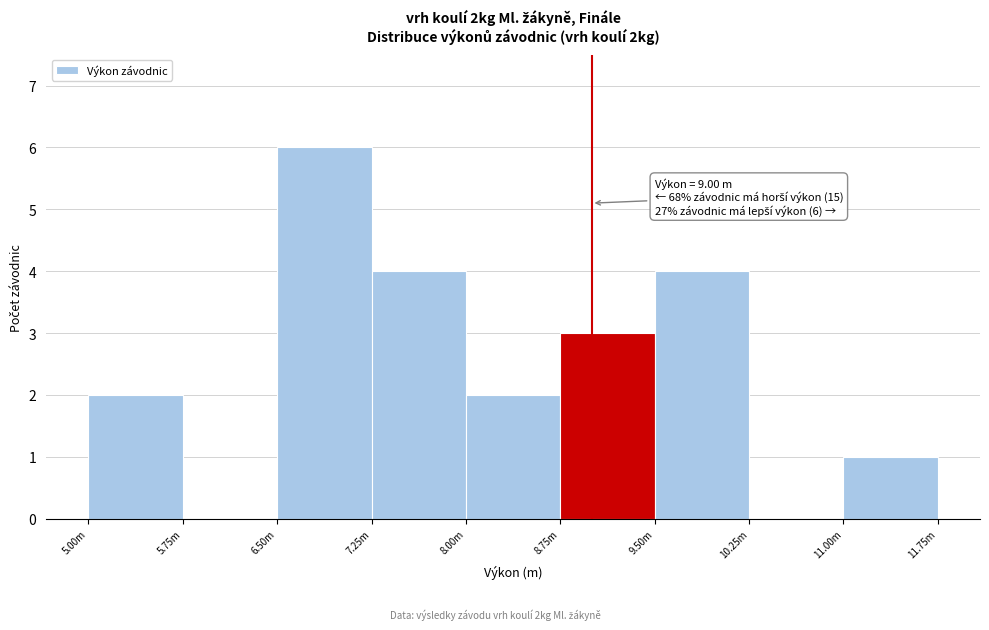

Reading left to right, list all the values displayed in this chart.

5.00m=2	5.75m=0	6.50m=6	7.25m=4	8.00m=2	8.75m=3	9.50m=4	10.25m=0	11.00m=1